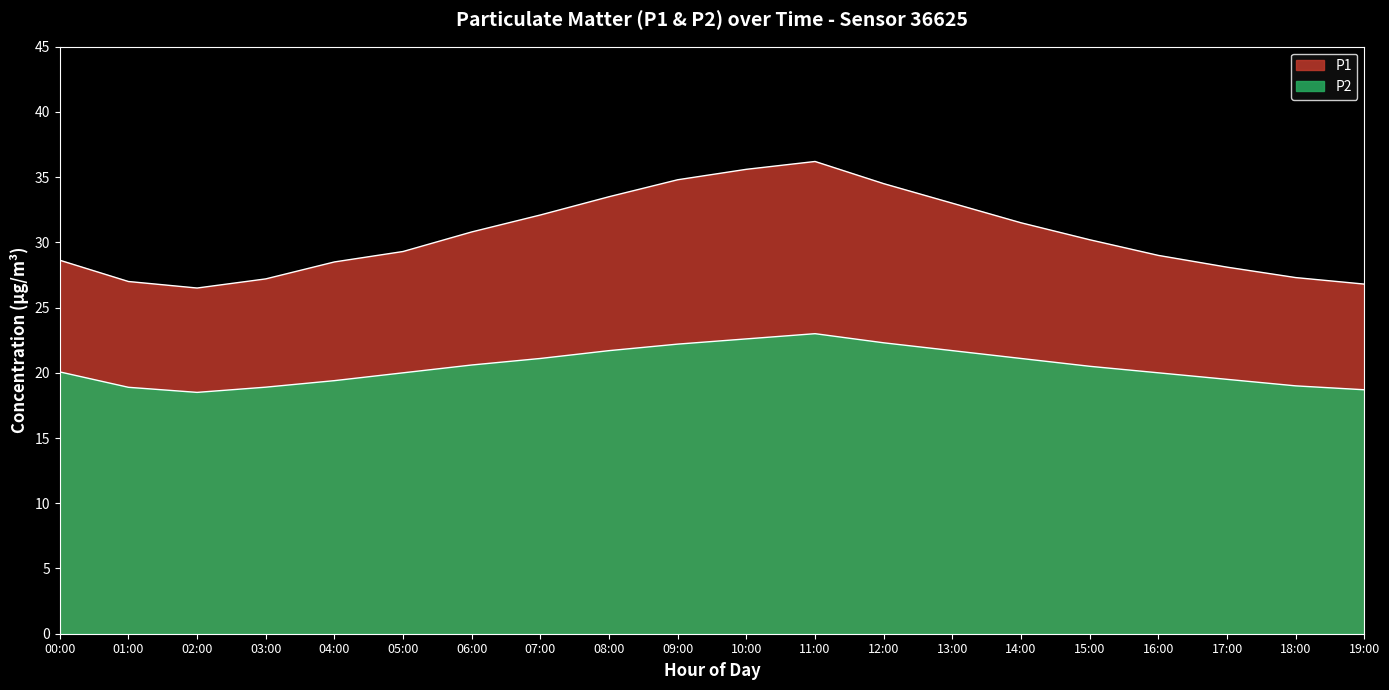

Between 18:00 and 06:00, which is larger?

06:00